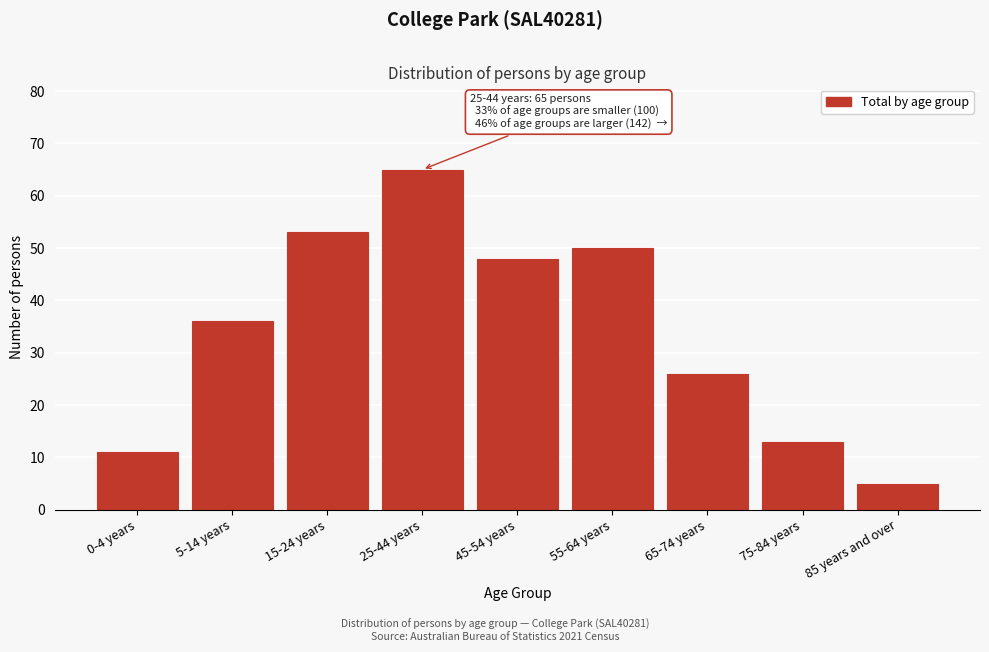

Reading right to left, transcribe all the data shown in this chart.

85 years and over=5	75-84 years=13	65-74 years=26	55-64 years=50	45-54 years=48	25-44 years=65	15-24 years=53	5-14 years=36	0-4 years=11